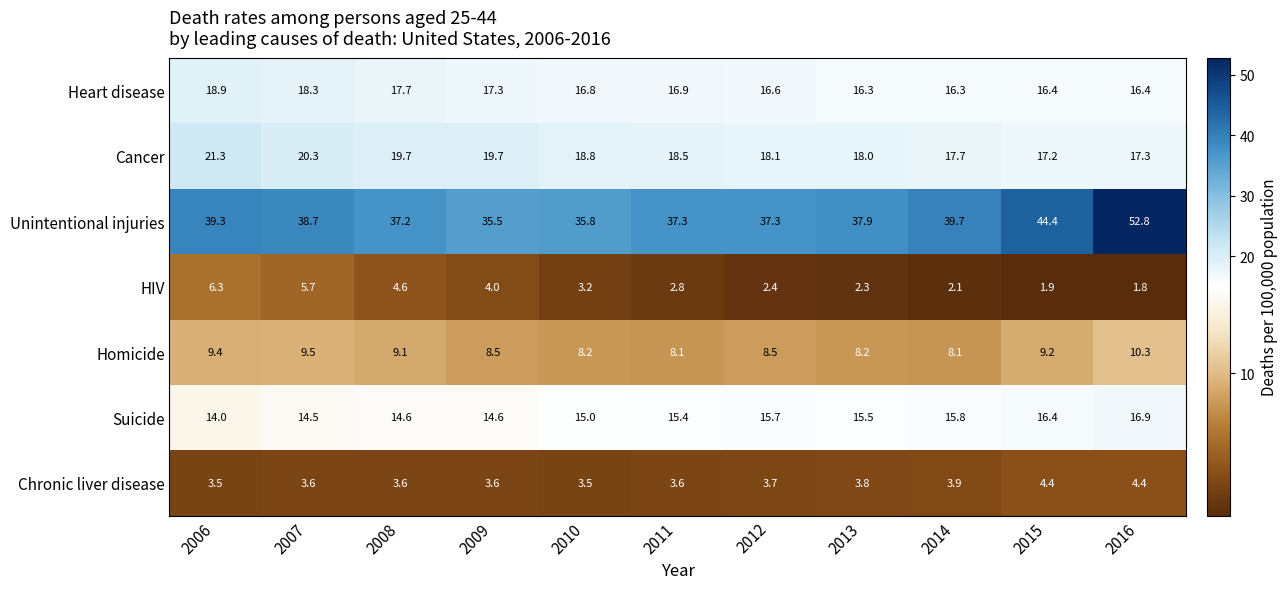

At how many categories does at least one series exceed 16?

11